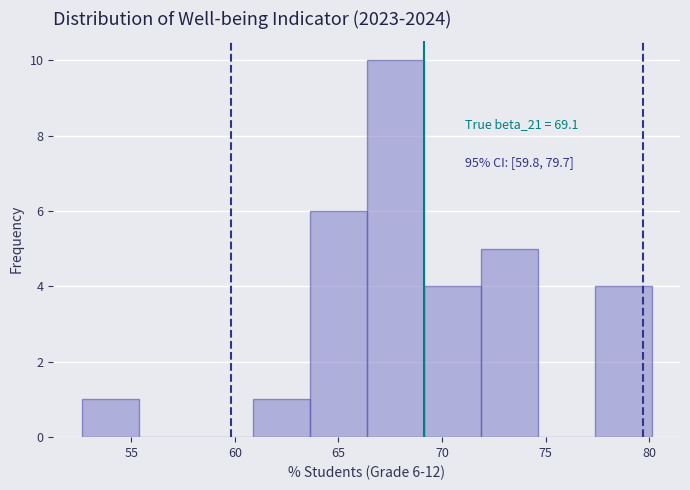

Which range on the x-axis has the tallest bar?

66.5 to 69.0